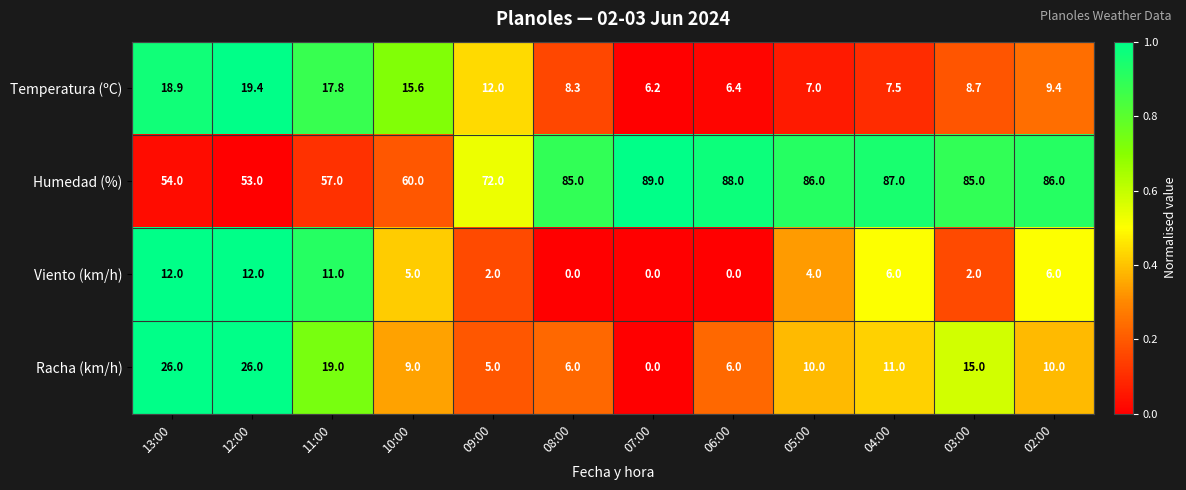

What is the difference between the highest and lowest values at 13:00?

42.0